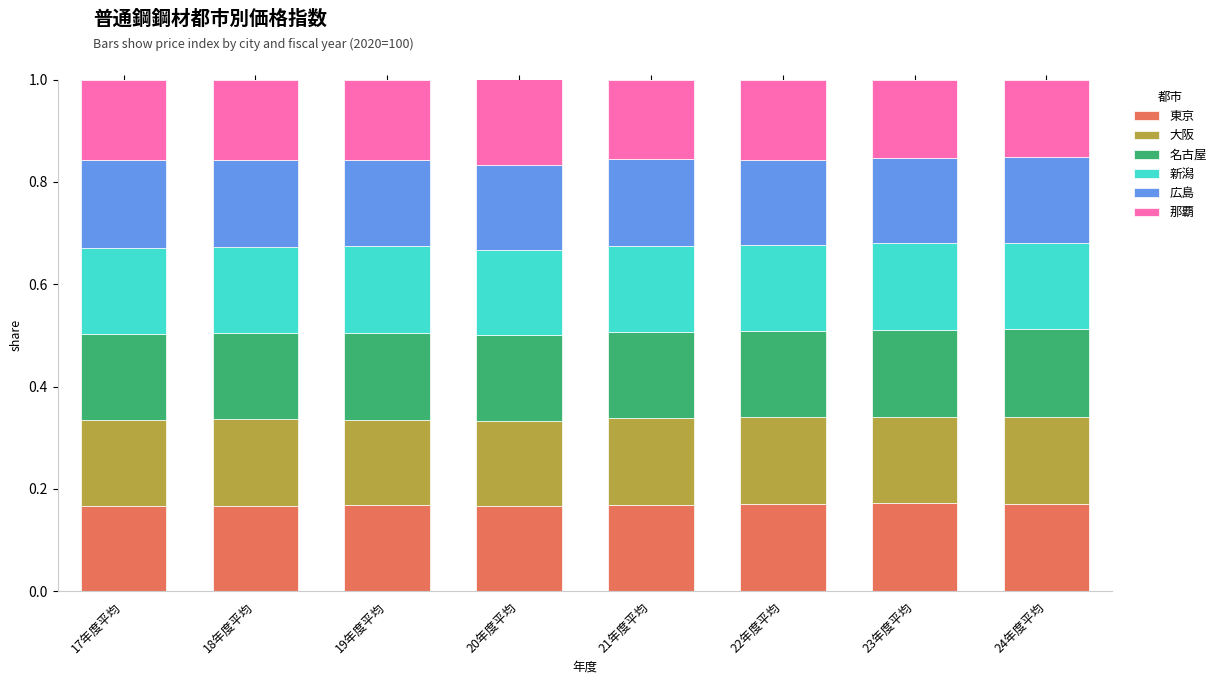

Are the bars grouped side by side (vs. stacked)?

No